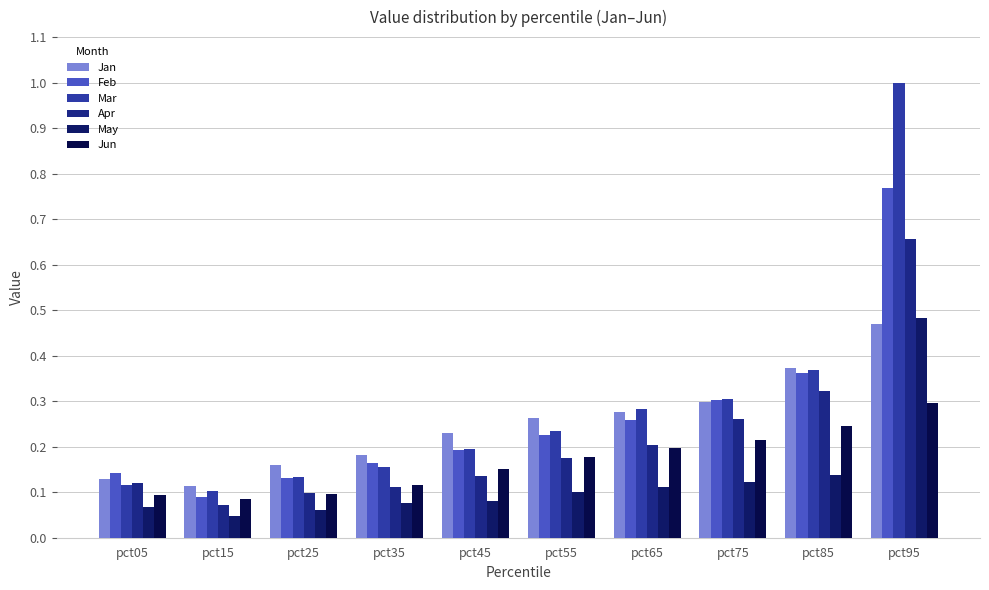

What is the total value across all series at pct65?

1.3